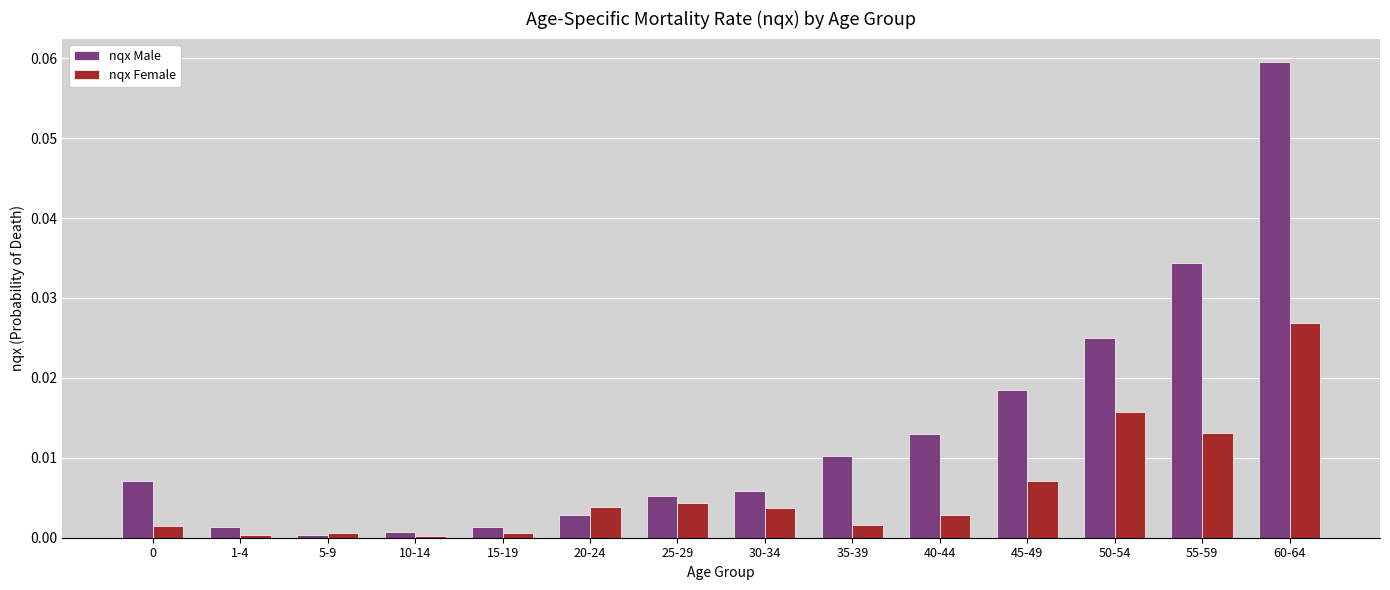

List the series in order of their peak value, highest first.

nqx Male, nqx Female